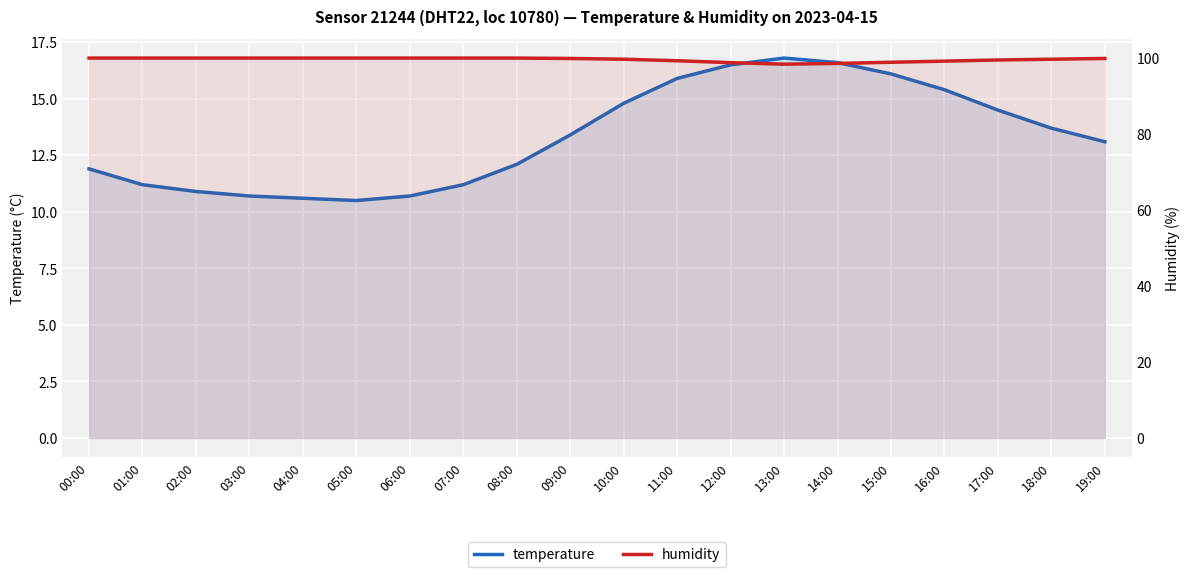

Reading right to left, extract all data points from this chart.

temperature: 19:00=13.1	18:00=13.7	17:00=14.5	16:00=15.4	15:00=16.1	14:00=16.6	13:00=16.8	12:00=16.5	11:00=15.9	10:00=14.8	09:00=13.4	08:00=12.1	07:00=11.2	06:00=10.7	05:00=10.5	04:00=10.6	03:00=10.7	02:00=10.9	01:00=11.2	00:00=11.9
humidity: 19:00=99.8	18:00=99.6	17:00=99.4	16:00=99.1	15:00=98.8	14:00=98.5	13:00=98.3	12:00=98.7	11:00=99.2	10:00=99.6	09:00=99.8	08:00=99.9	07:00=99.9	06:00=99.9	05:00=99.9	04:00=99.9	03:00=99.9	02:00=99.9	01:00=99.9	00:00=99.9